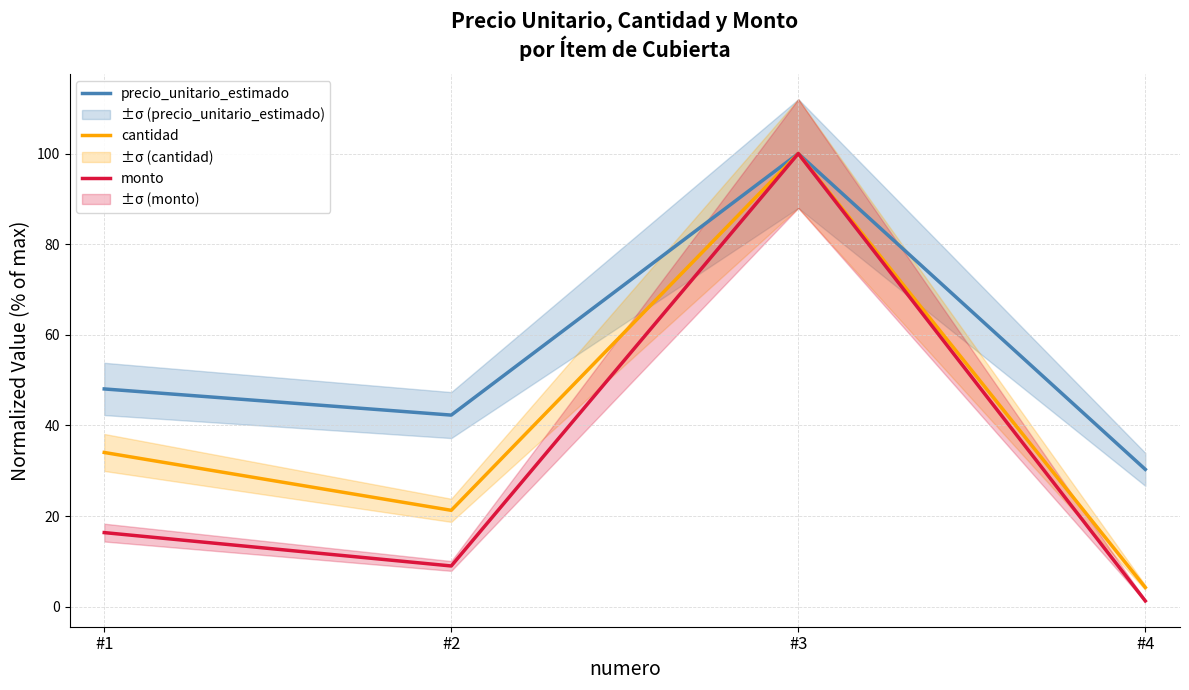

Rank the series at #3 from lowest to highest value.

precio_unitario_estimado, cantidad, monto